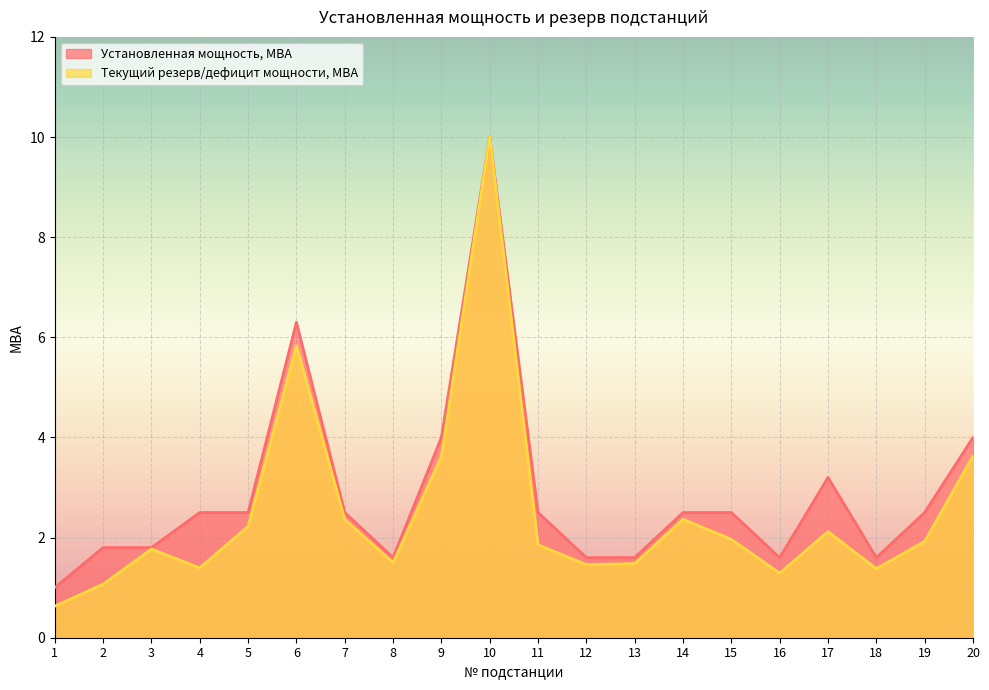

Which series changed the most between 6 and 18?

Установленная мощность, МВА